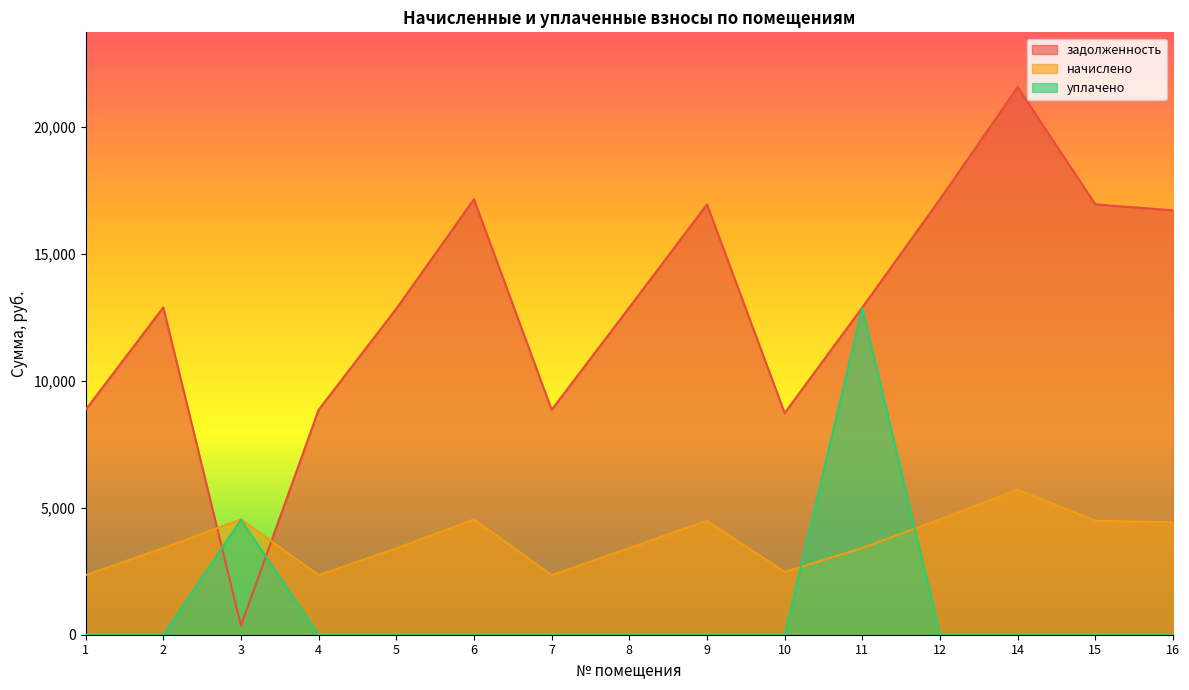

What is the value of the начислено point at the 5th from the left?

3402.0